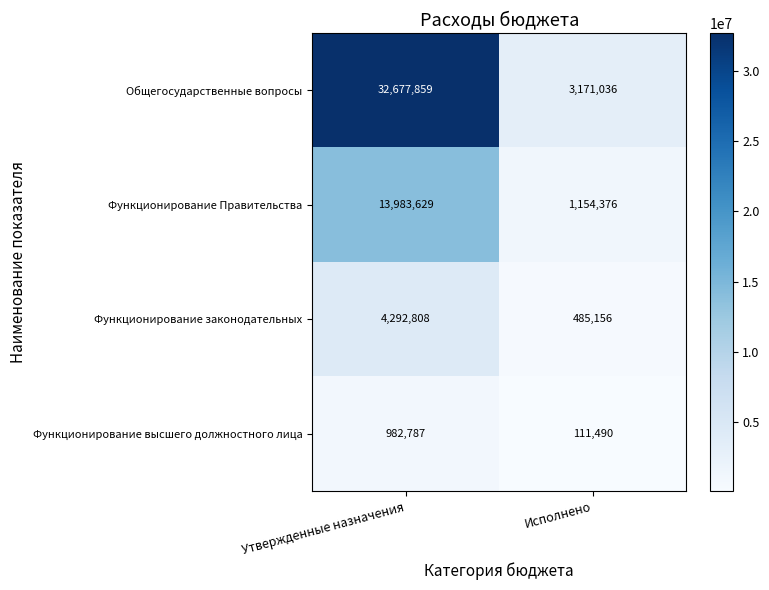

What is the difference between the highest and lowest values at Утвержденные назначения?

31695072